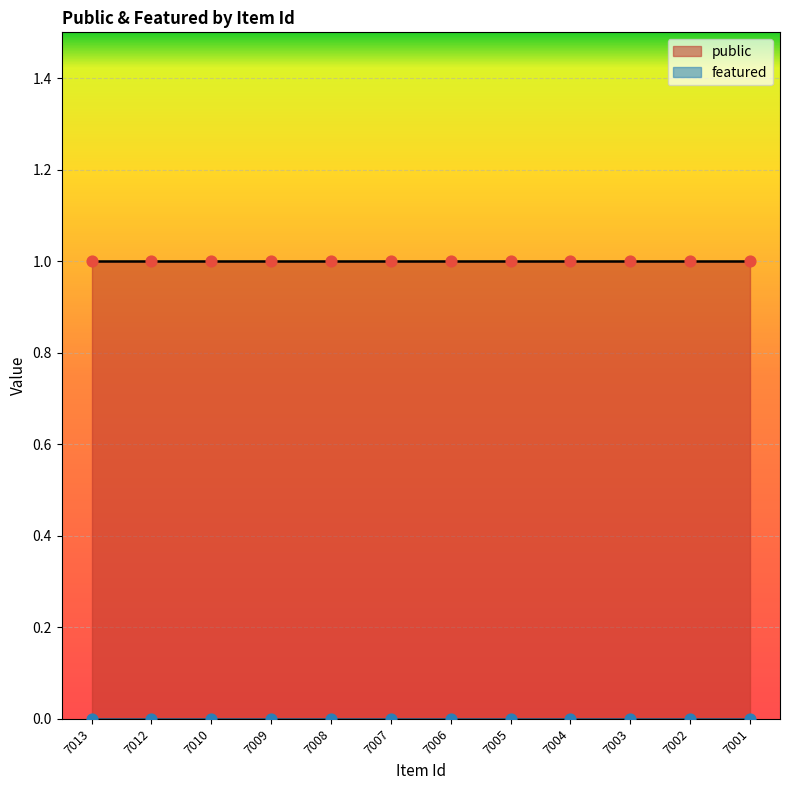

What are all the series names shown in the legend?

public, featured